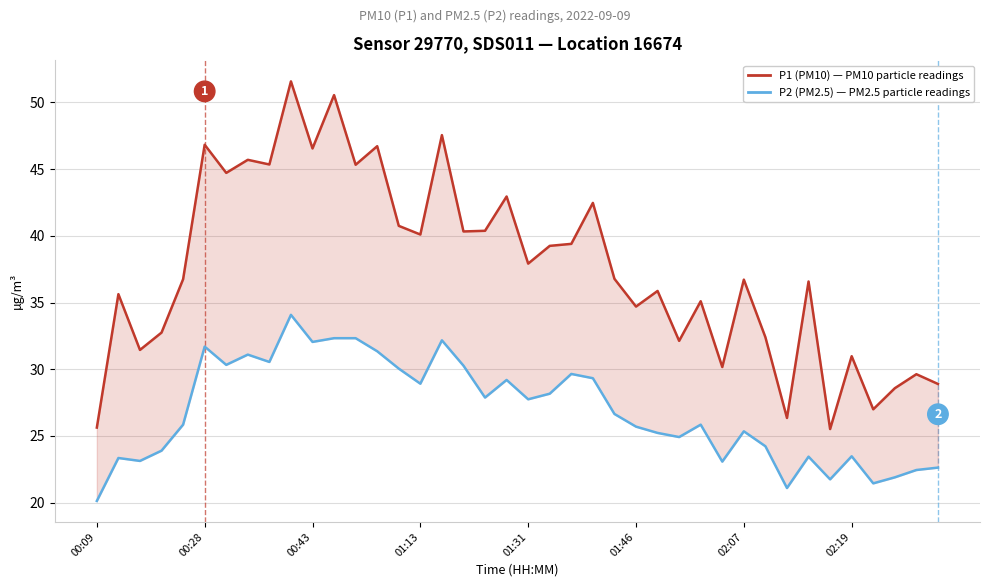

True or false: P1 (PM10) has more than 1 interior local peaks.

True